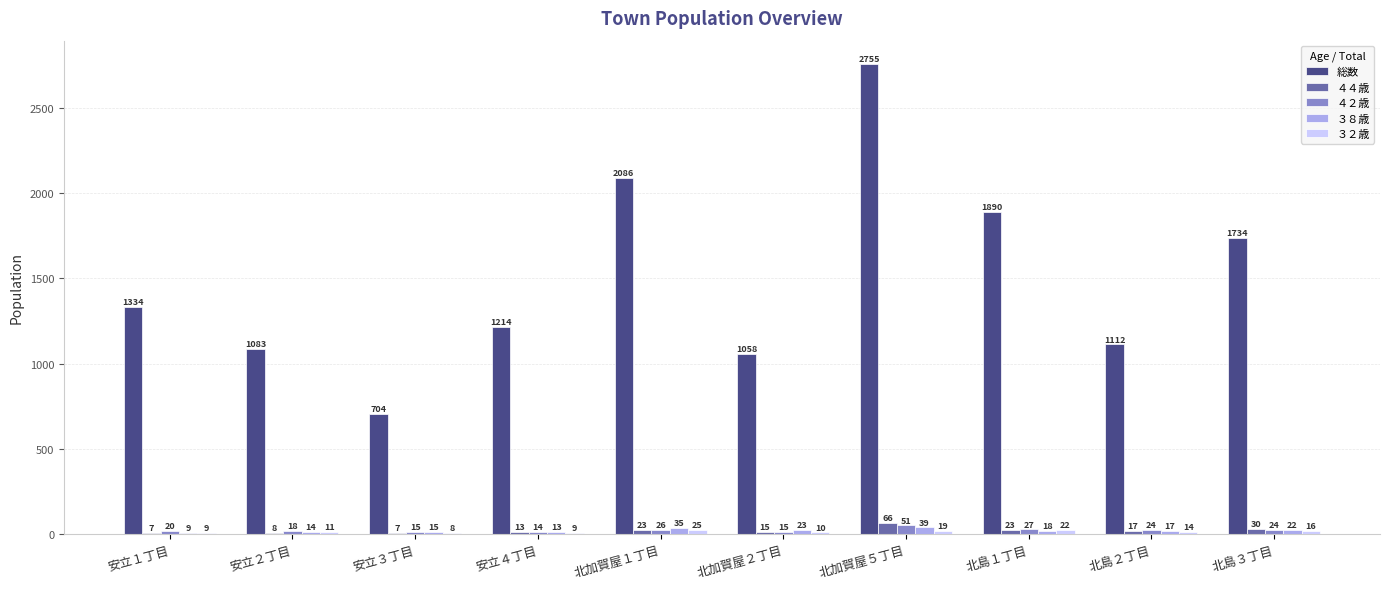

What is the maximum value for ４２歳?

51